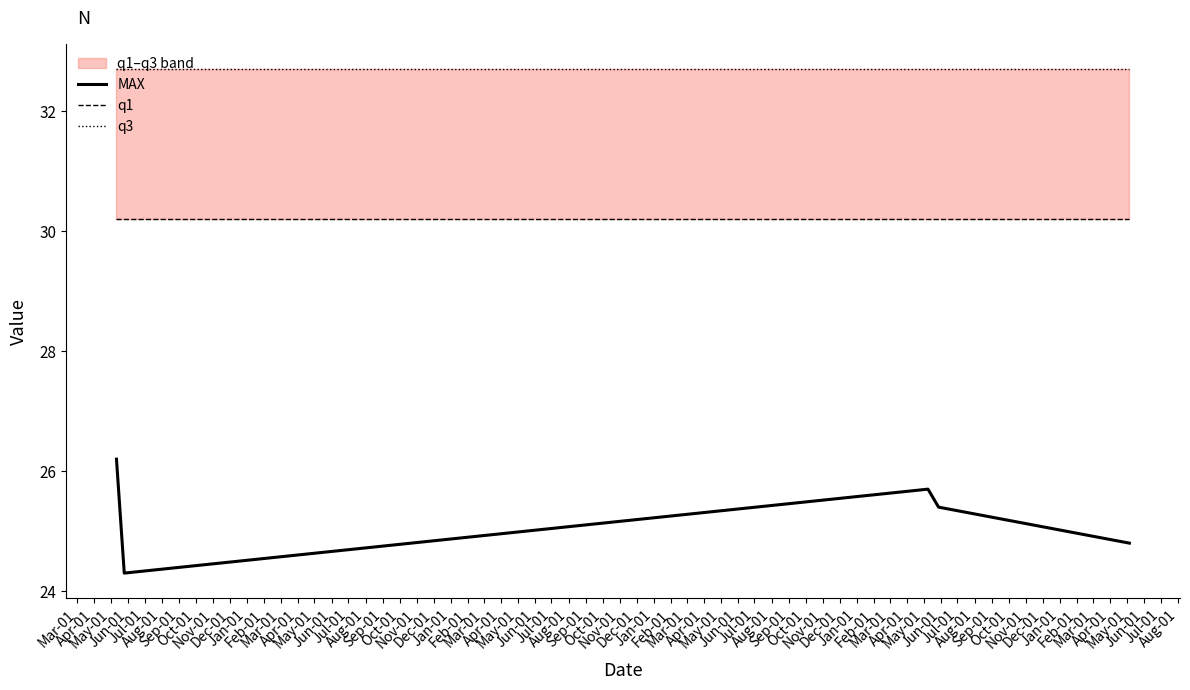

What is the lowest value of the MAX series?

24.3